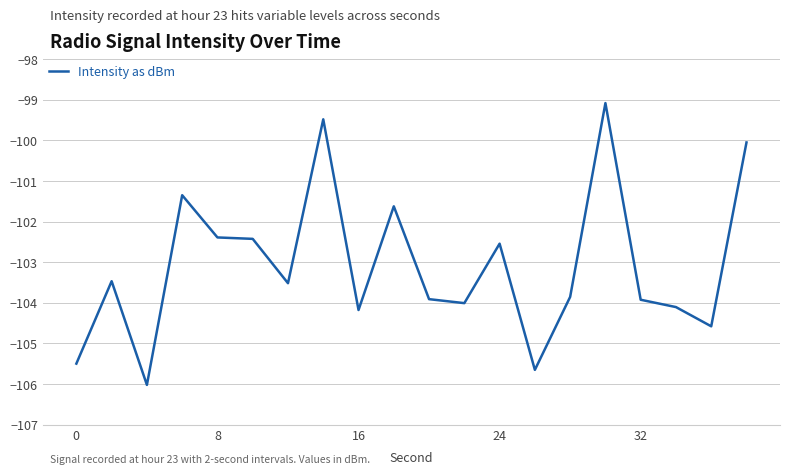

Does the chart have visible grid lines?

Yes